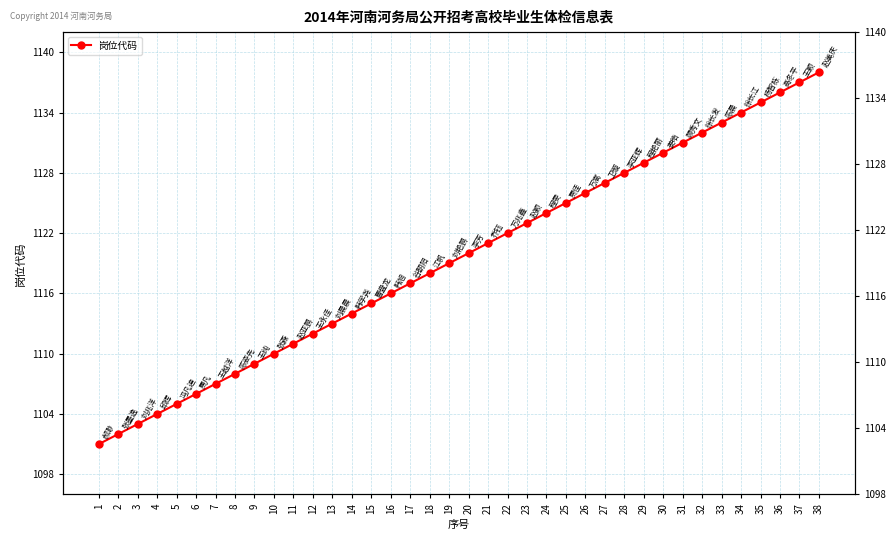

Reading left to right, list all the values displayed in this chart.

1101	1102	1103	1104	1105	1106	1107	1108	1109	1110	1111	1112	1113	1114	1115	1116	1117	1118	1119	1120	1121	1122	1123	1124	1125	1126	1127	1128	1129	1130	1131	1132	1133	1134	1135	1136	1137	1138